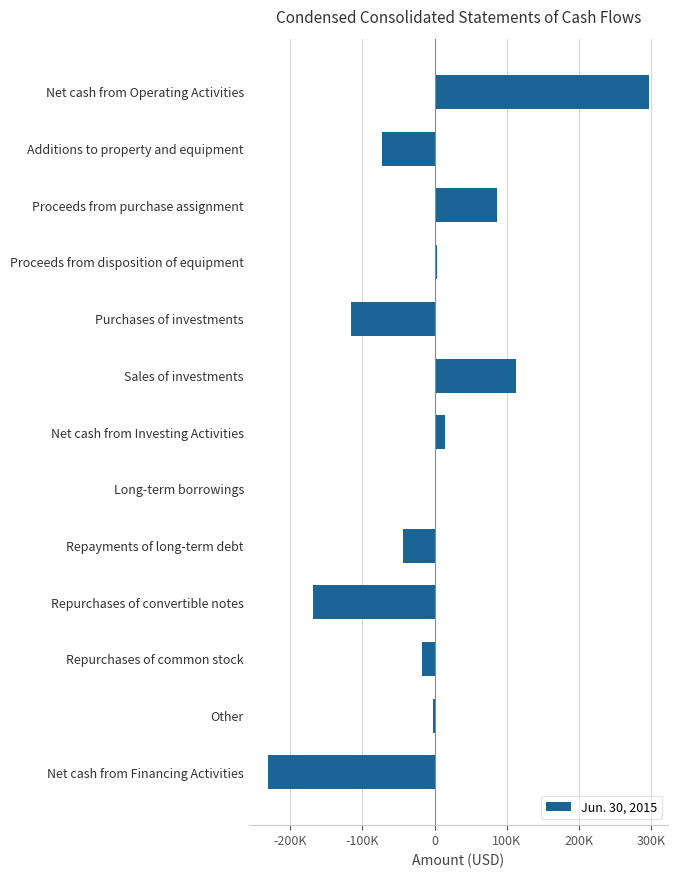

Are the bars horizontal?

Yes